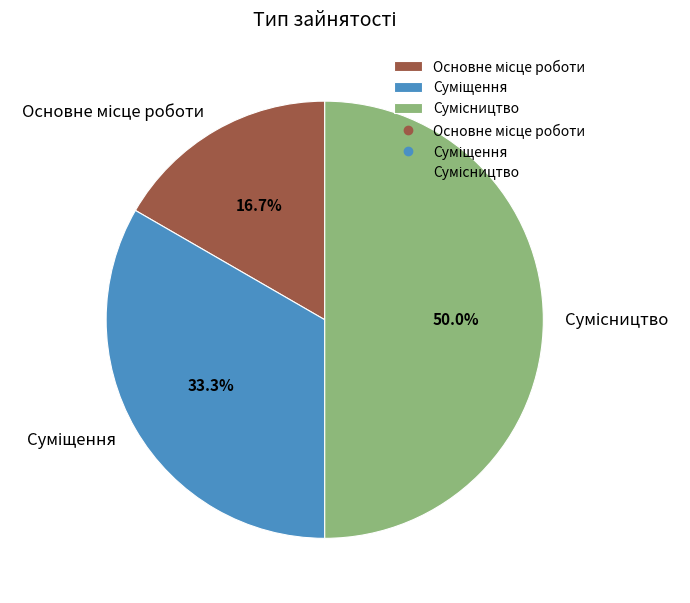

How many slices are in this pie chart?

3